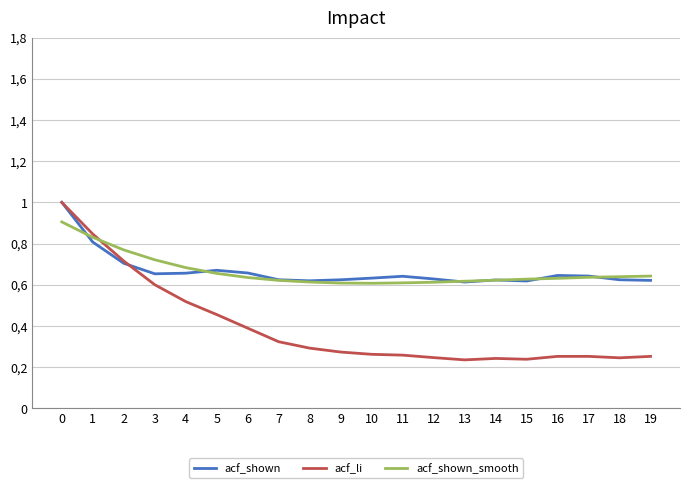

The acf_shown_smooth series shows 0.1 at 19. True or false?

False